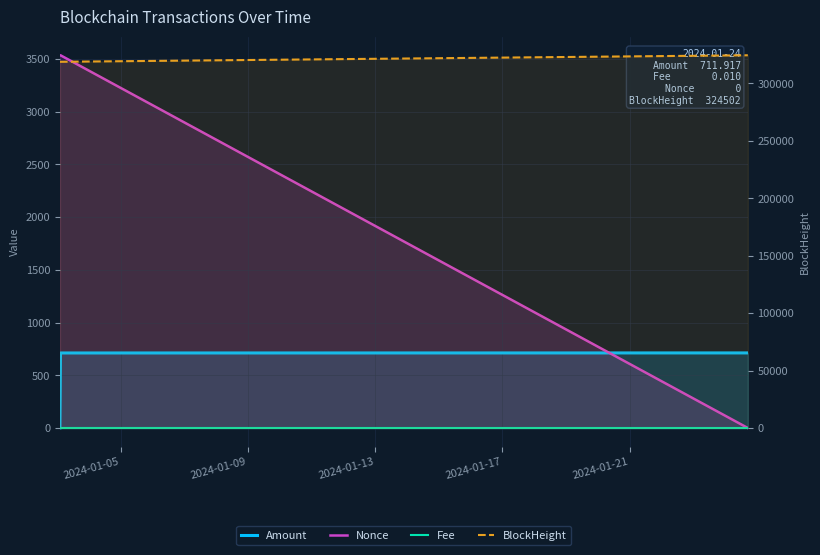

Which series changed the most between 2024-01-05 and 2024-01-13?

BlockHeight